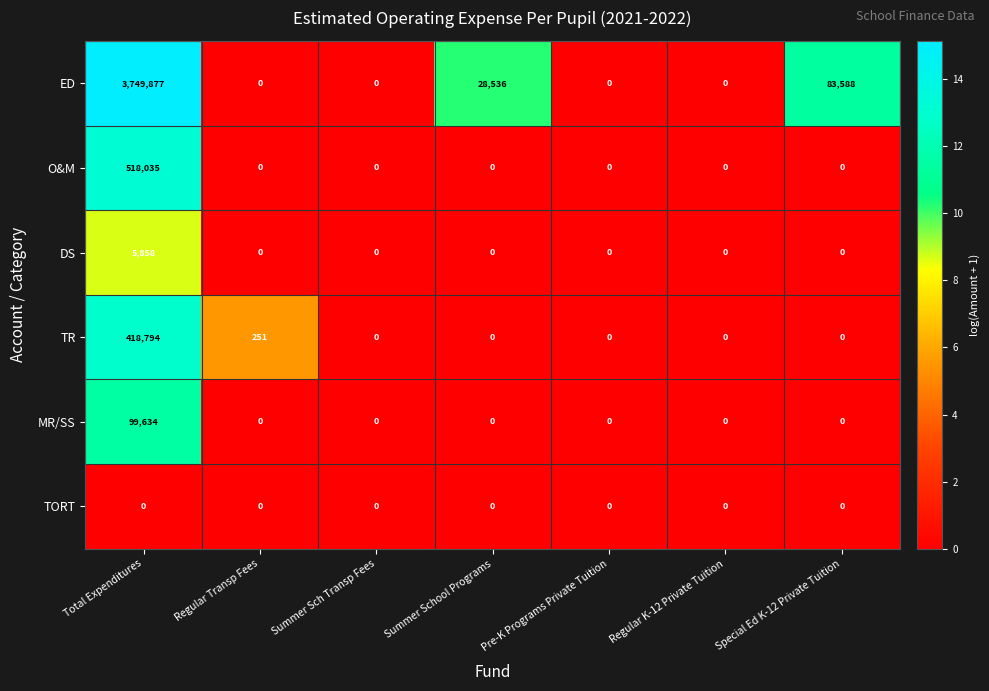

Where is TR nearest to the value 209397?

Regular Transp Fees